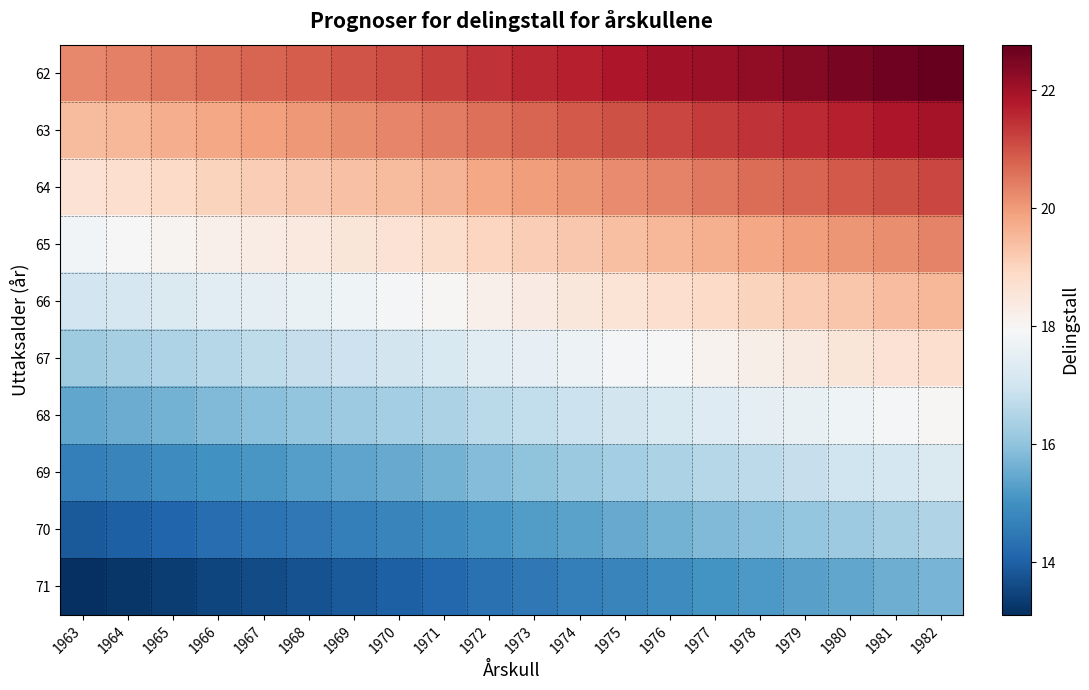

Which series has the largest total across all categories?

62